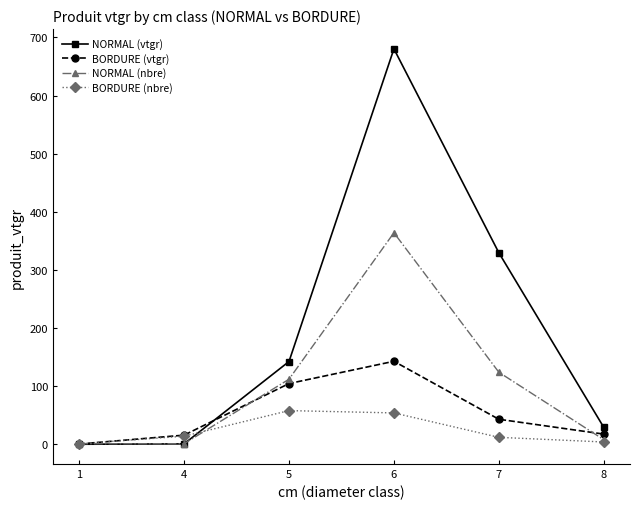

The value of BORDURE (vtgr) at 8 is 17.6. True or false?

True